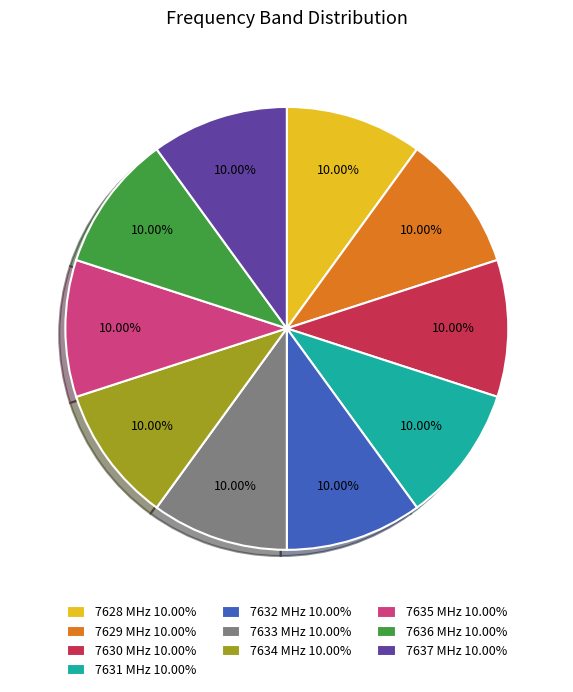

Count the number of slices in the pie.

10